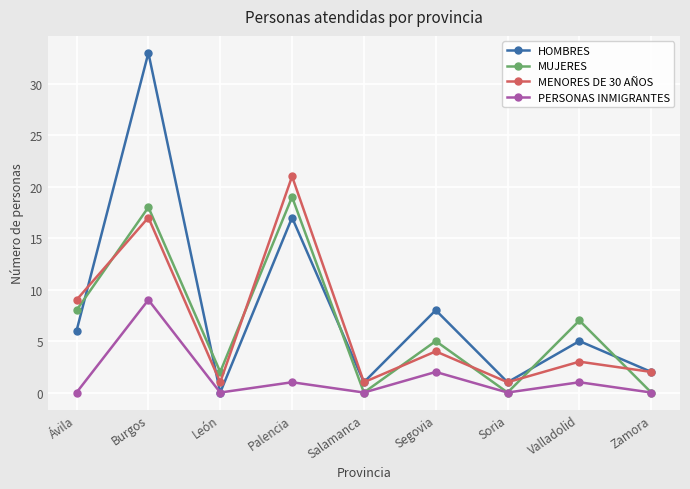

Reading left to right, extract all data points from this chart.

HOMBRES: 6	33	0	17	1	8	1	5	2
MUJERES: 8	18	2	19	0	5	0	7	0
MENORES DE 30 AÑOS: 9	17	1	21	1	4	1	3	2
PERSONAS INMIGRANTES: 0	9	0	1	0	2	0	1	0